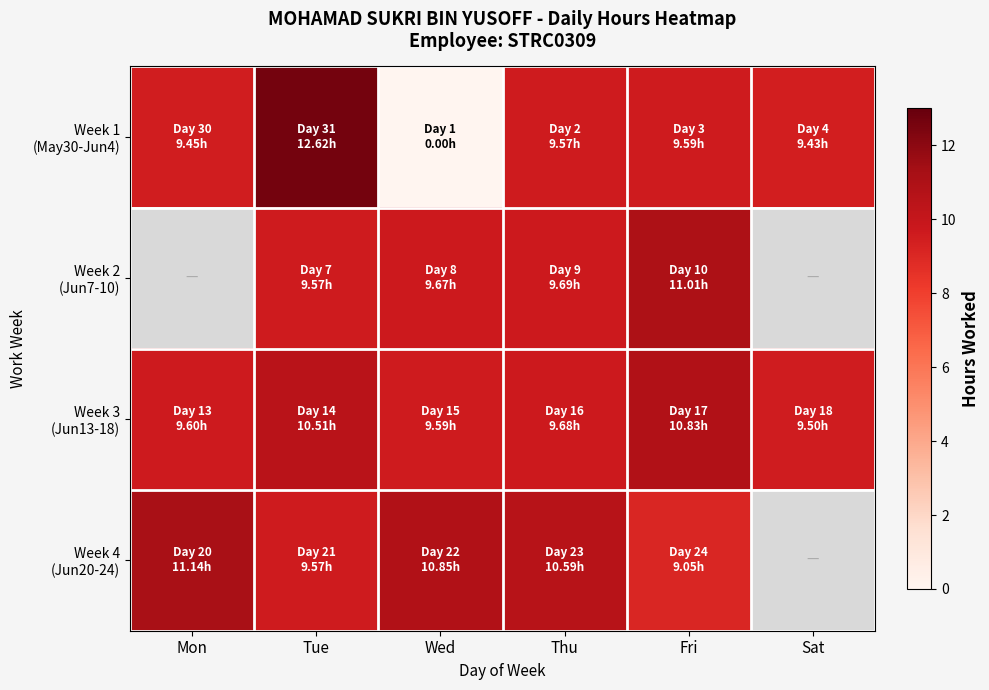

Which series changed the most between Wed and Fri?

Week 1 (May30-Jun4)